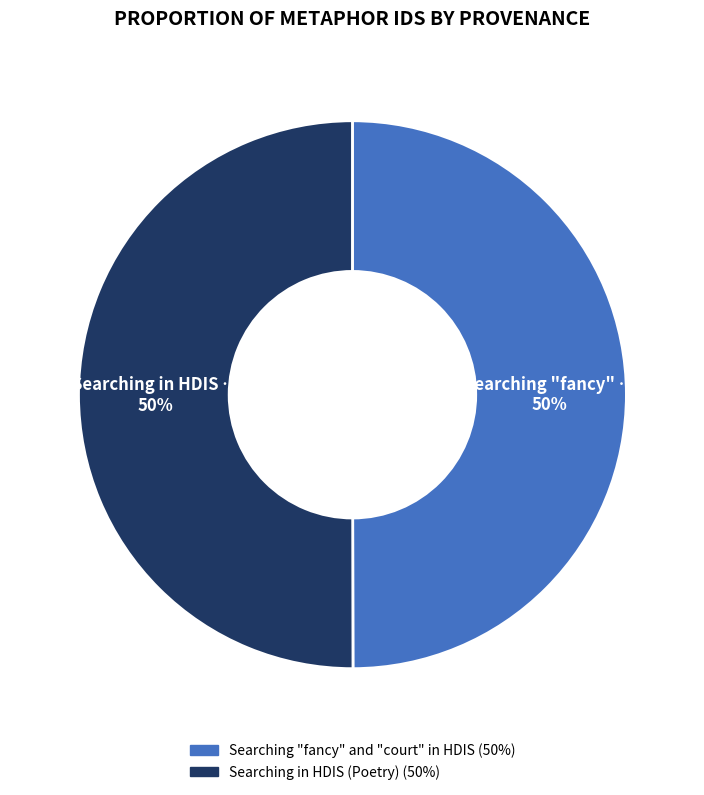

To the nearest percent, what is the average slice percentage?

50%